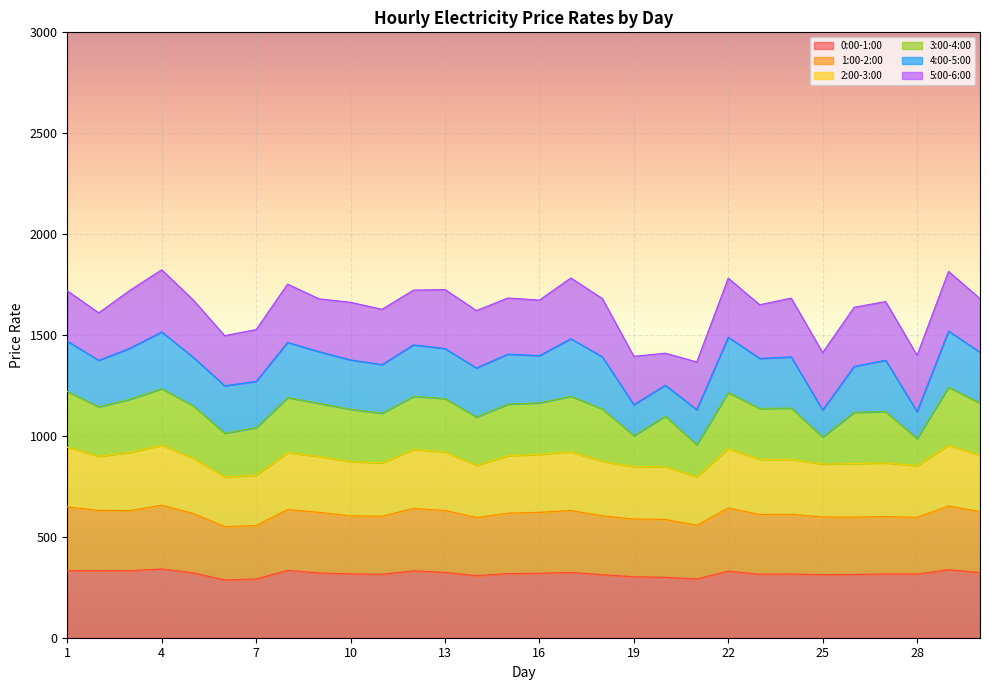

True or false: 3:00-4:00 and 4:00-5:00 intersect in this chart.

True